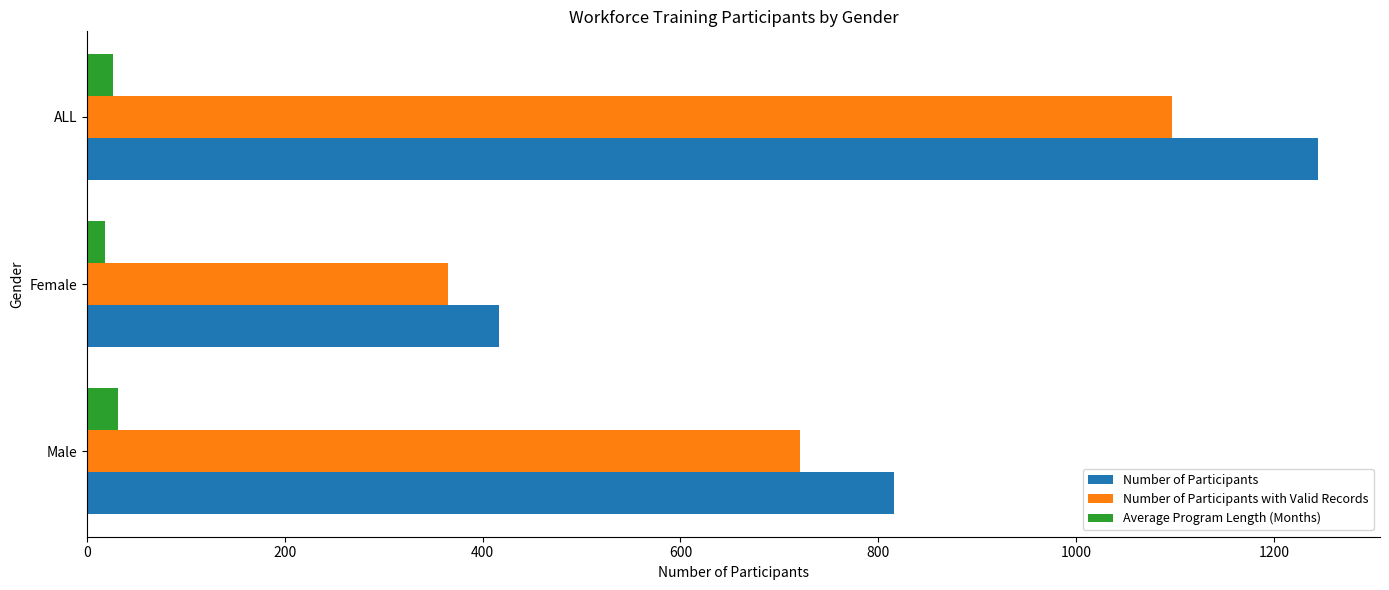

How many values in the Number of Participants series are below 816?

1